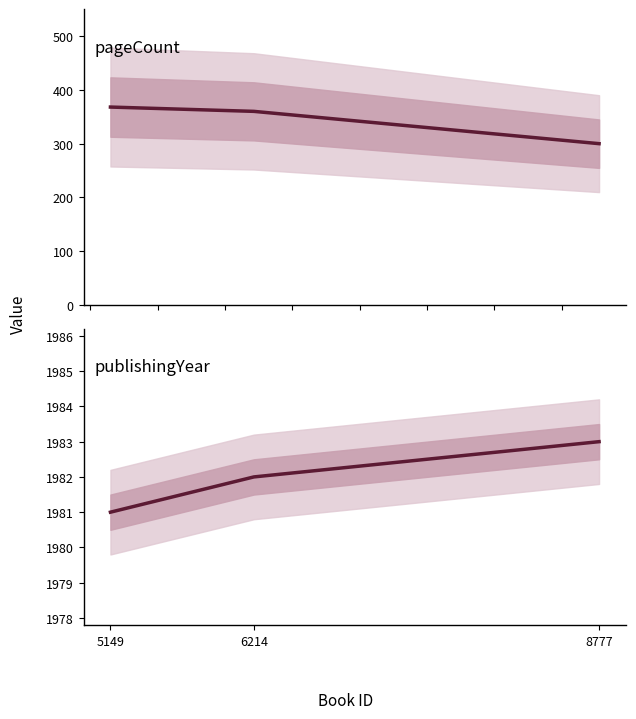

Reading left to right, transcribe all the data shown in this chart.

pageCount: 368	360	300
publishingYear: 1981	1982	1983